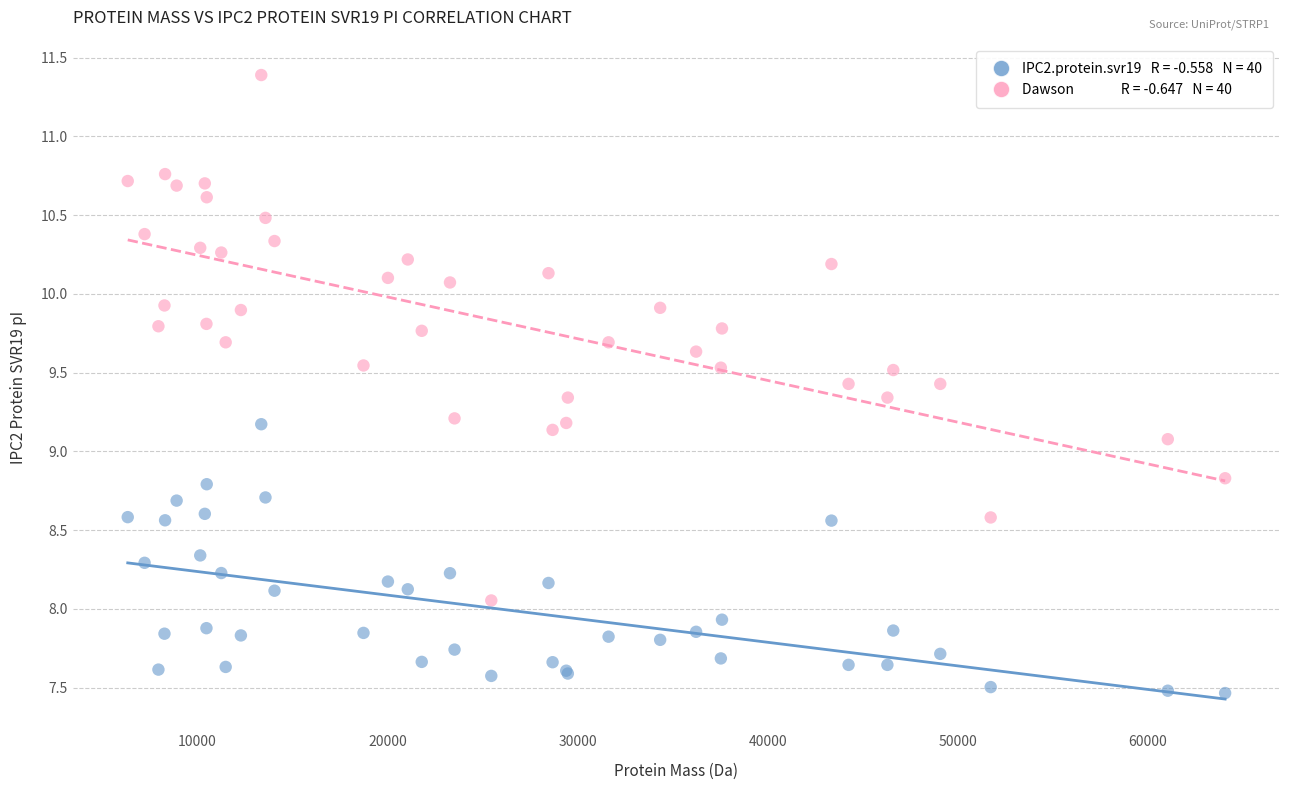

Across all series, what Y value is closest to 9?

9.1